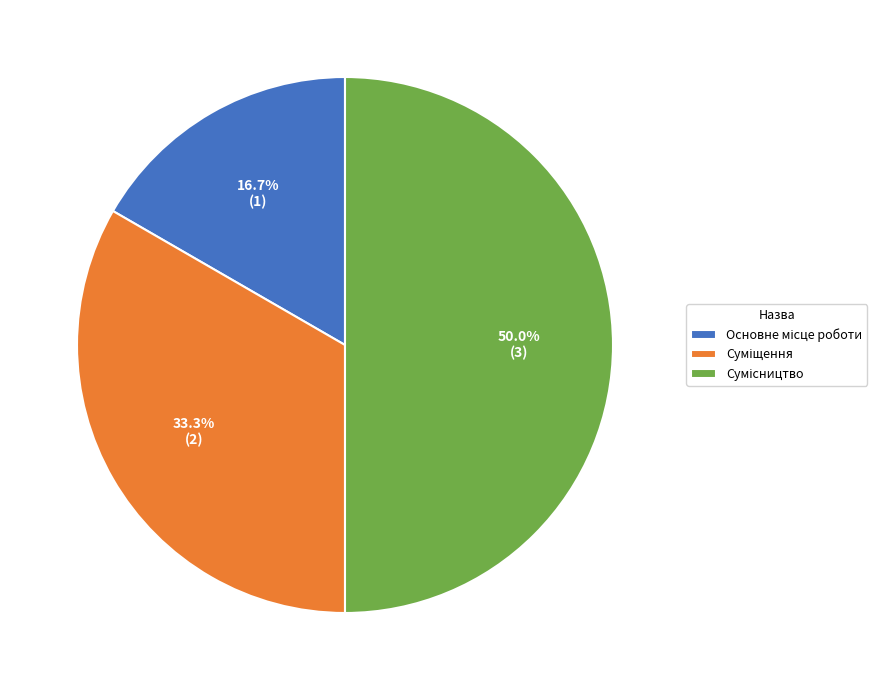

How many segments does this pie chart have?

3